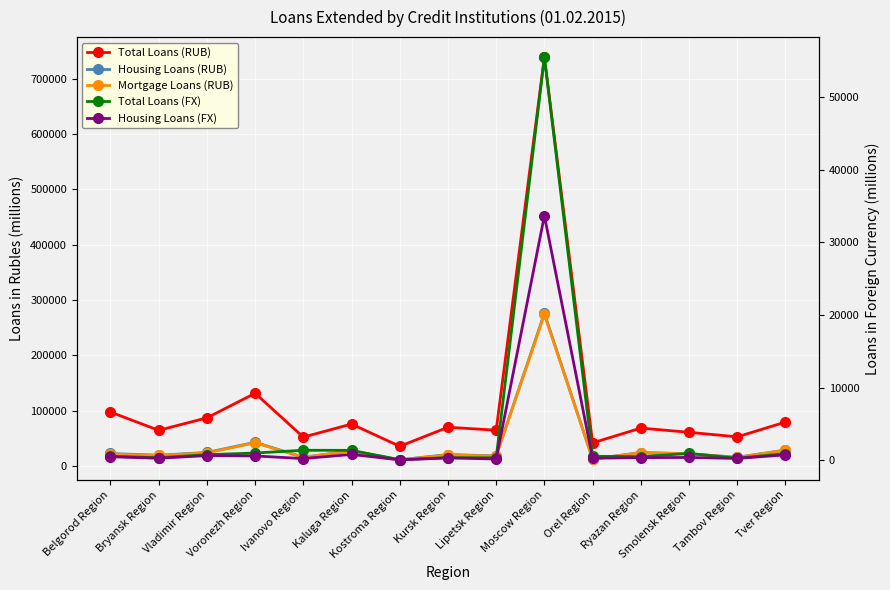

List the series in order of their peak value, lowest first.

Housing Loans (FX), Total Loans (FX), Mortgage Loans (RUB), Housing Loans (RUB), Total Loans (RUB)